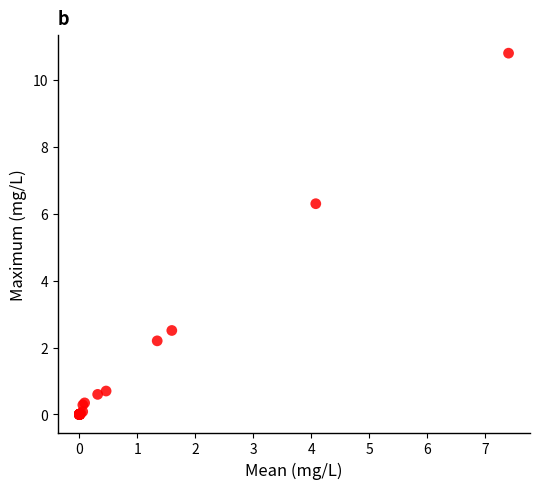

What Y value in the scatter plot is closest to 5?

6.3